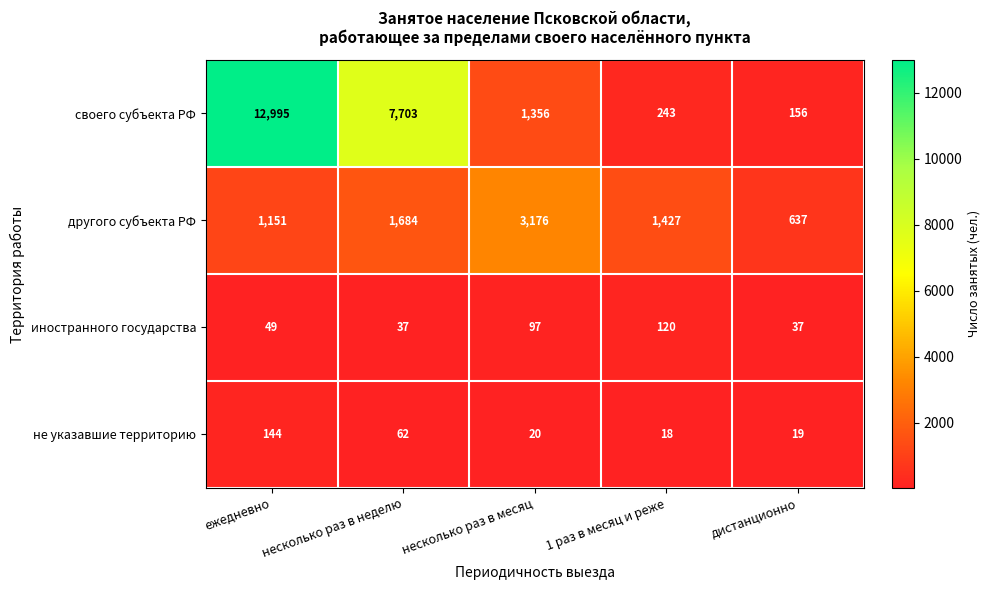

Where is другого субъекта РФ nearest to the value 1906?

несколько раз в неделю